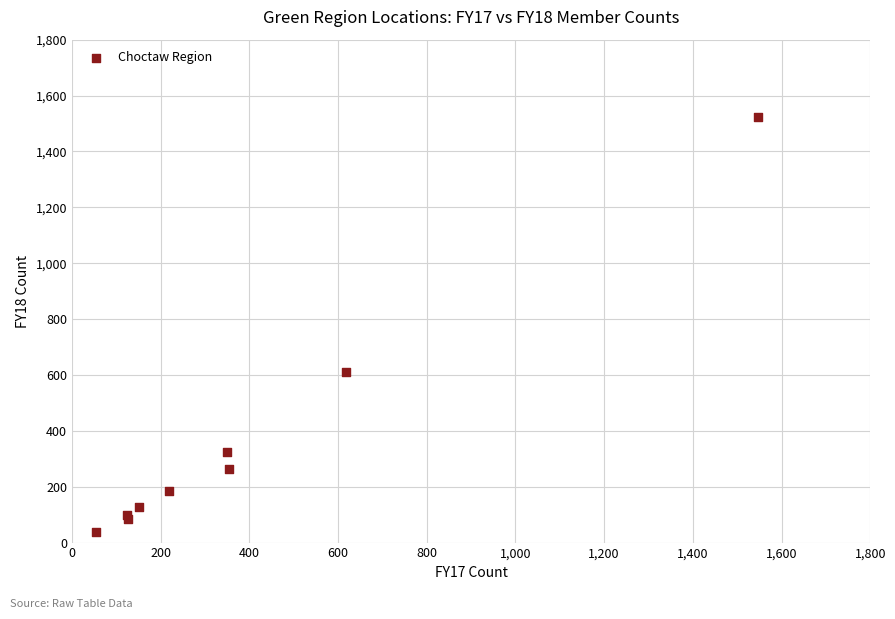

What Y value in the scatter plot is closest to 781?

610